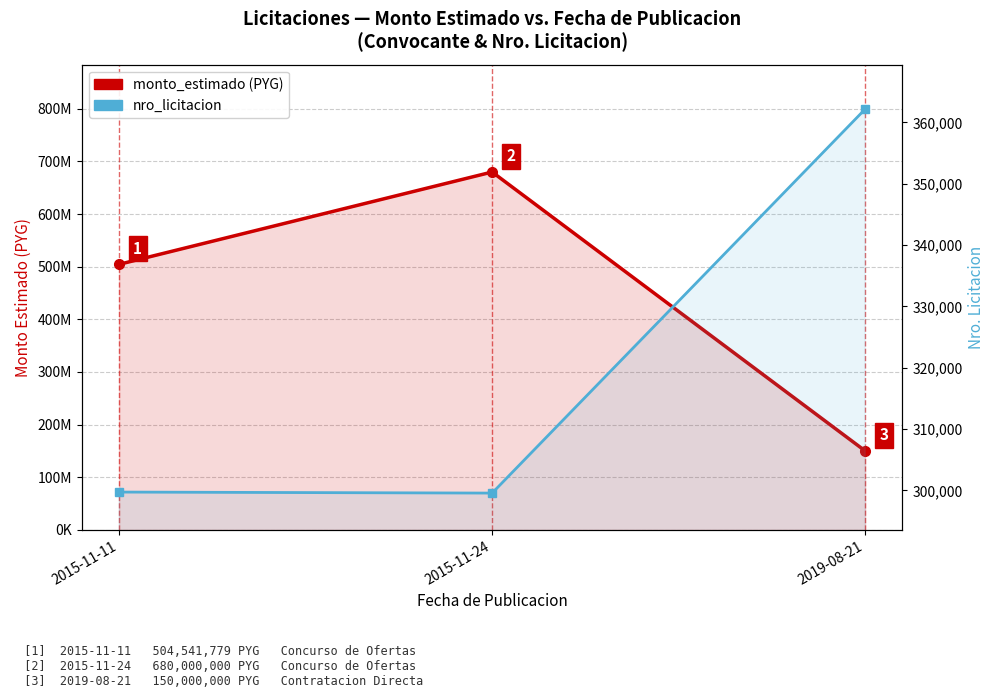

What is the label of the 1st point from the left?

2015-11-11